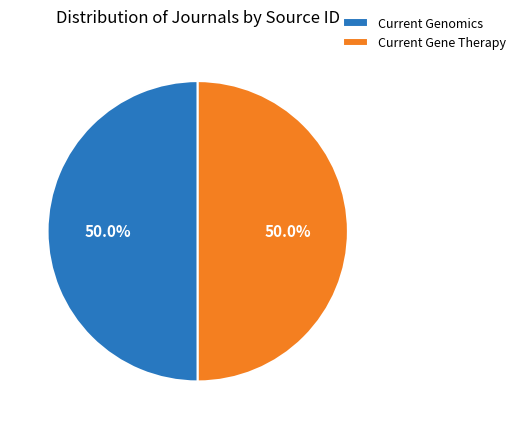

To the nearest percent, what portion does Current Genomics represent?

50%